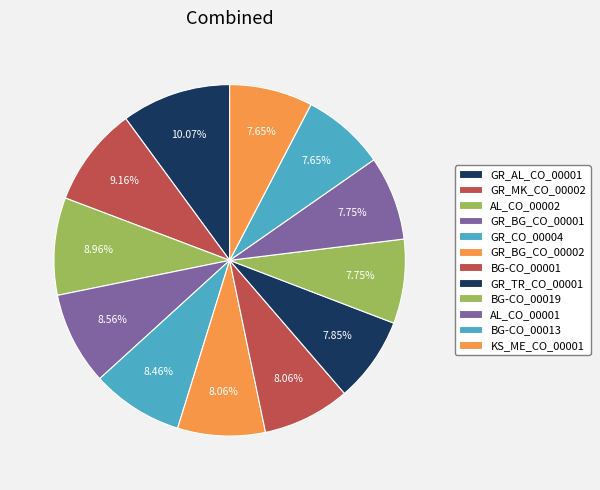

To the nearest percent, what is the difference between the largest and smallest slice percentages?

2%